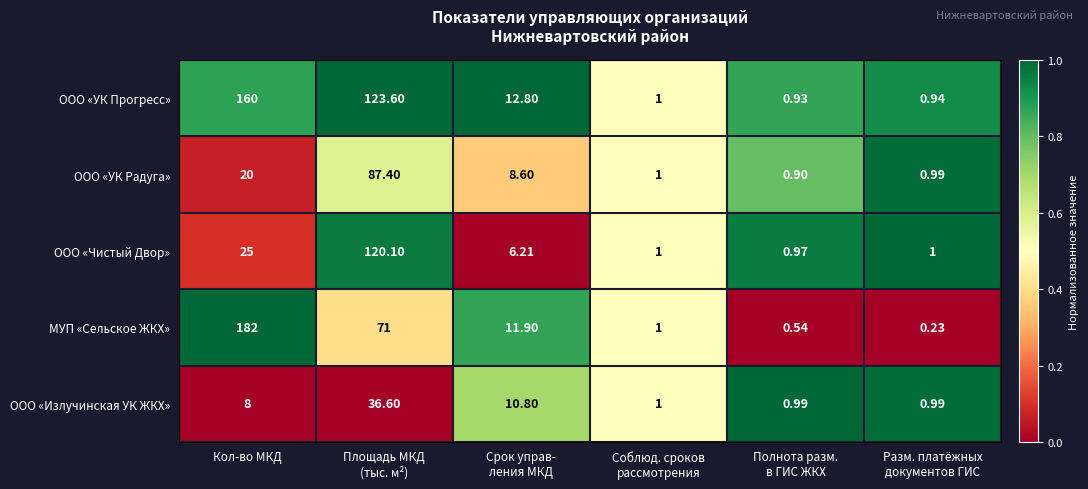

How many distinct data groups are displayed?

5